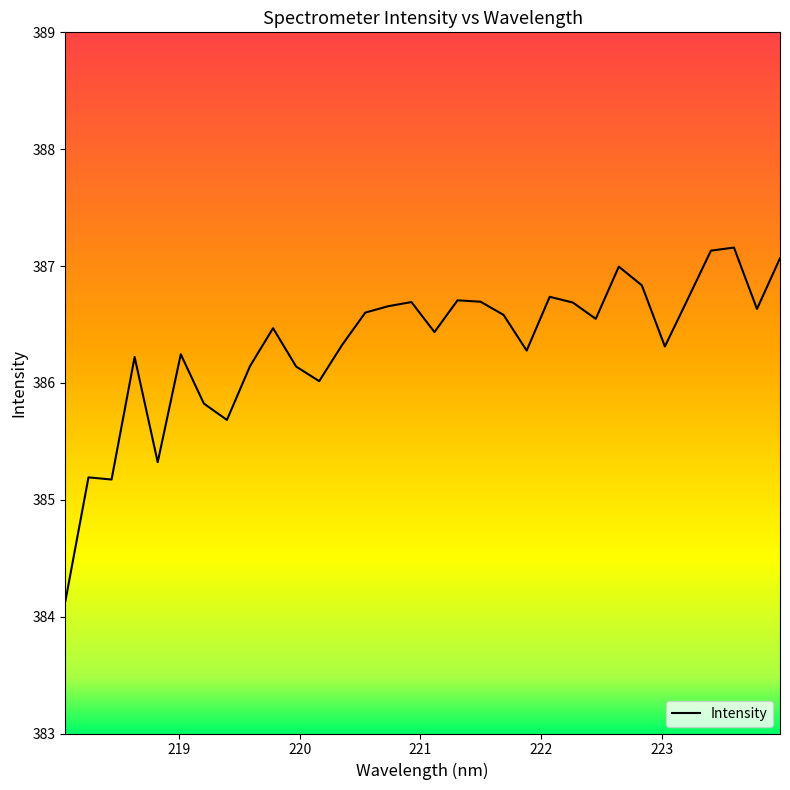

True or false: the data has more than 0 interior local peaks.

True